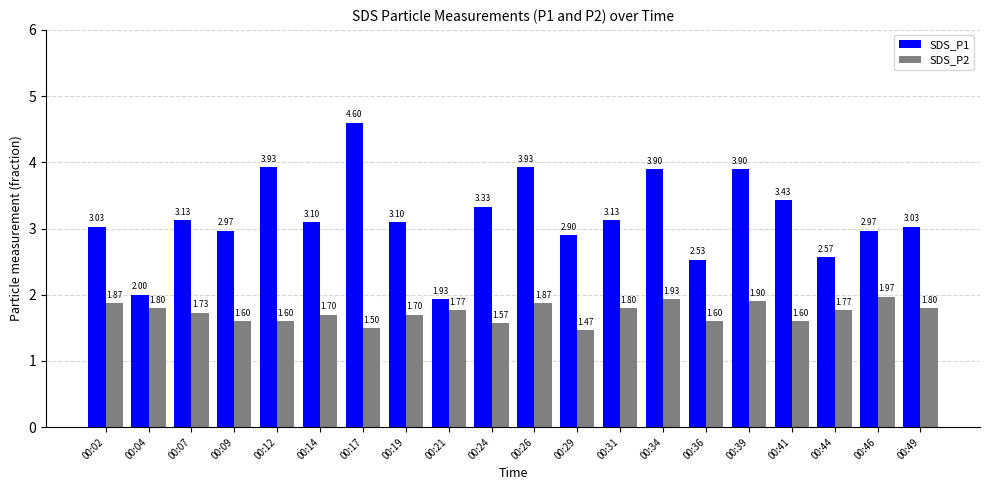

Between 00:21 and 00:41, which series saw the biggest shift?

SDS_P1